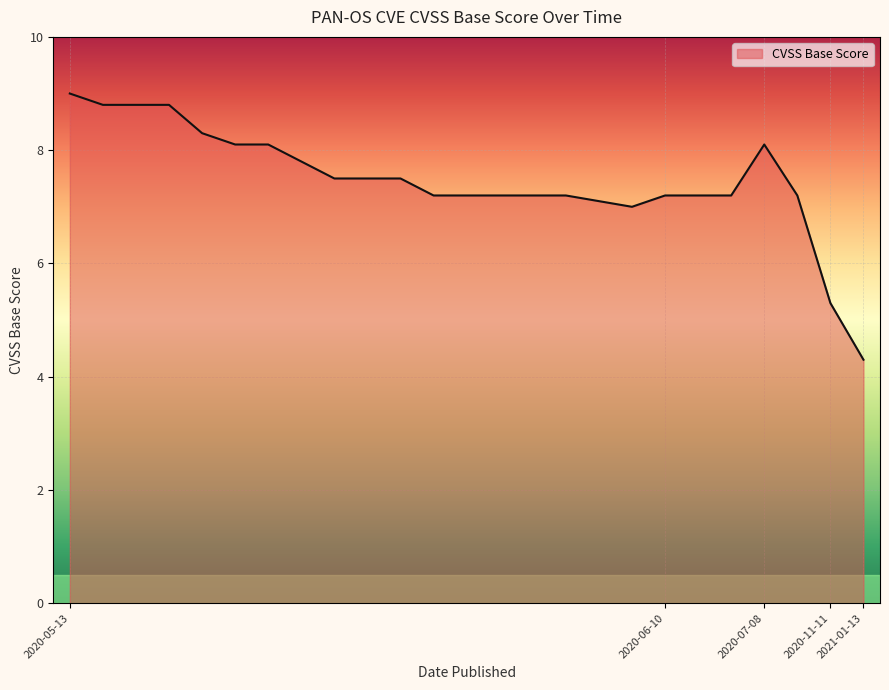

What is the greatest value displayed?

9.0